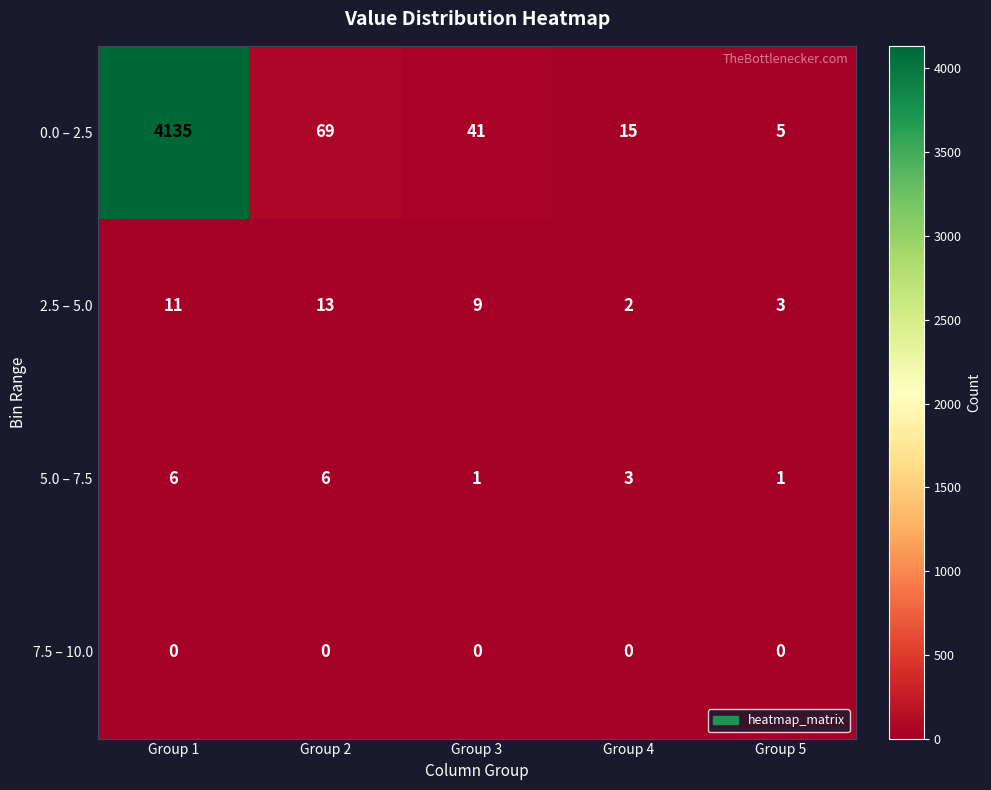

Reading right to left, list all the values displayed in this chart.

0.0 – 2.5: Group 5=5	Group 4=15	Group 3=41	Group 2=69	Group 1=4135
2.5 – 5.0: Group 5=3	Group 4=2	Group 3=9	Group 2=13	Group 1=11
5.0 – 7.5: Group 5=1	Group 4=3	Group 3=1	Group 2=6	Group 1=6
7.5 – 10.0: Group 5=0	Group 4=0	Group 3=0	Group 2=0	Group 1=0